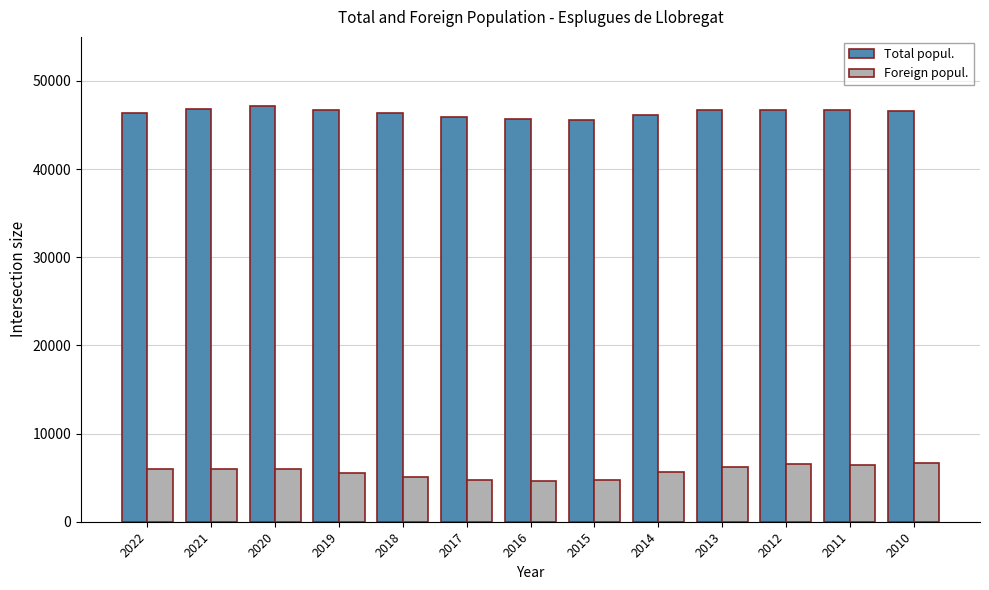

Where does the Foreign popul. series first go above 5942?

2022